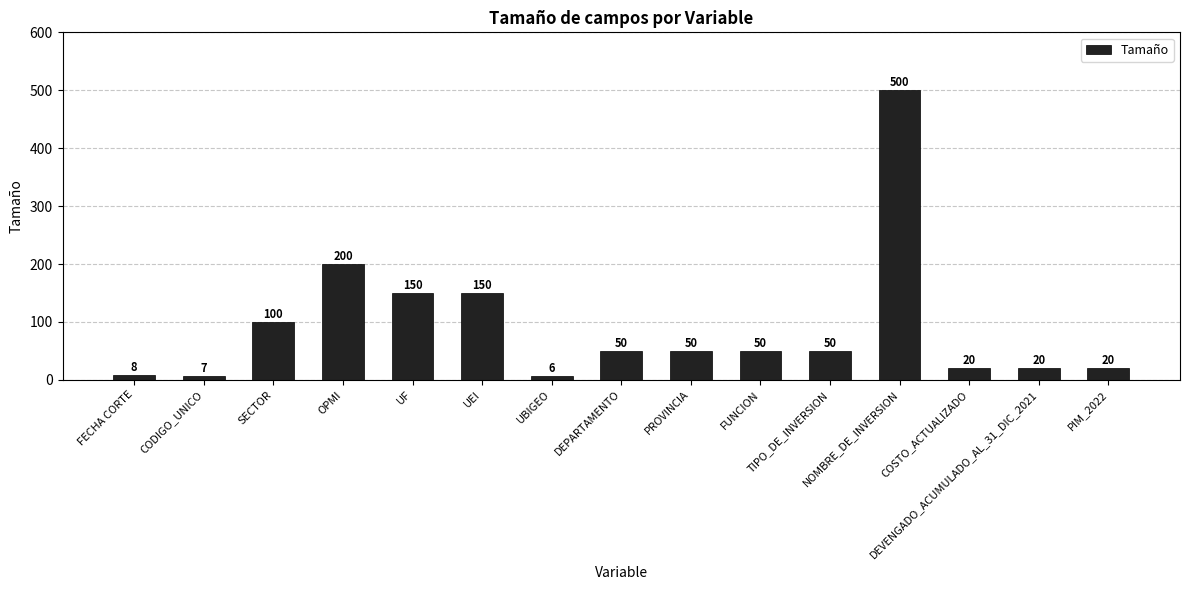

Reading left to right, list all the values displayed in this chart.

8	7	100	200	150	150	6	50	50	50	50	500	20	20	20